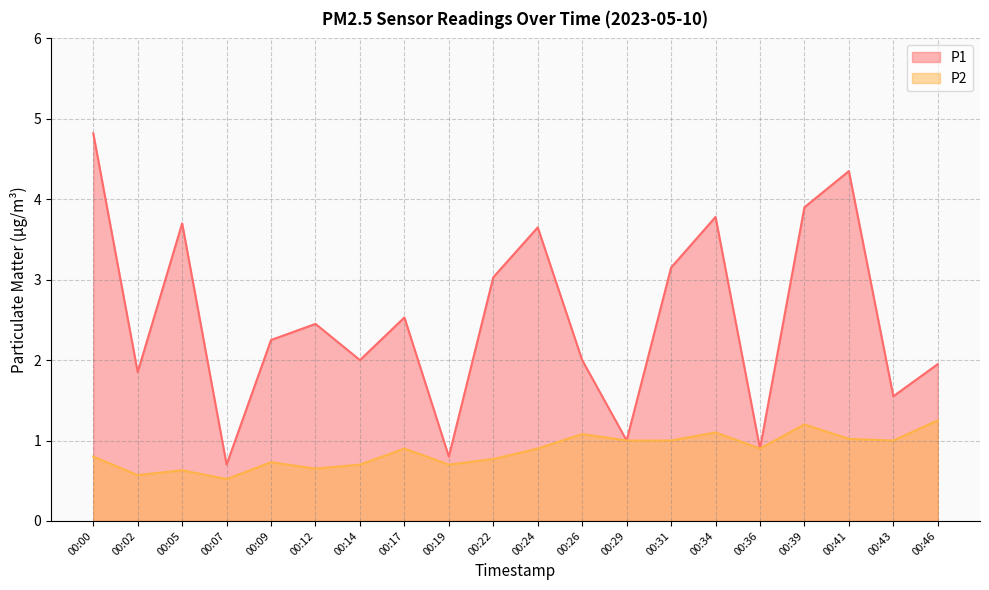

How many data points in P1 are less than 2?

7